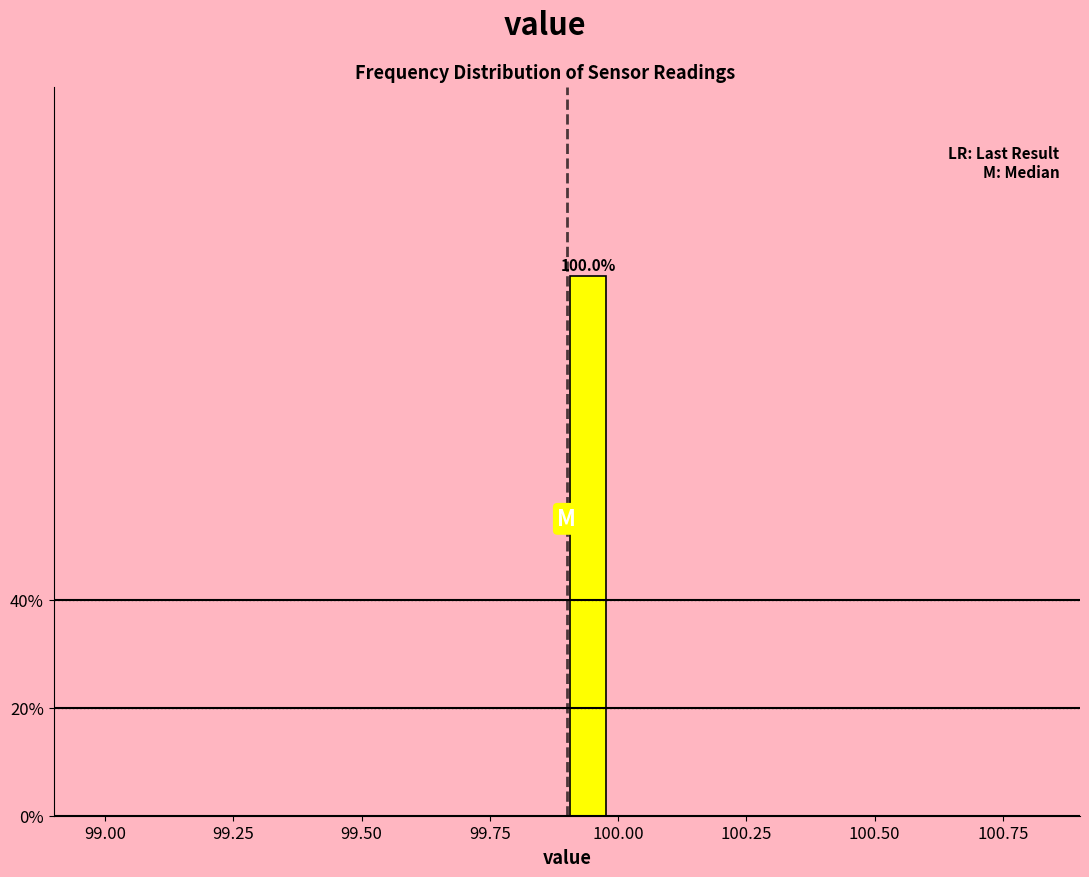

Around what value on the x-axis is the tallest bar? Give the approximate position of its centre, as read against the axis.

99.95